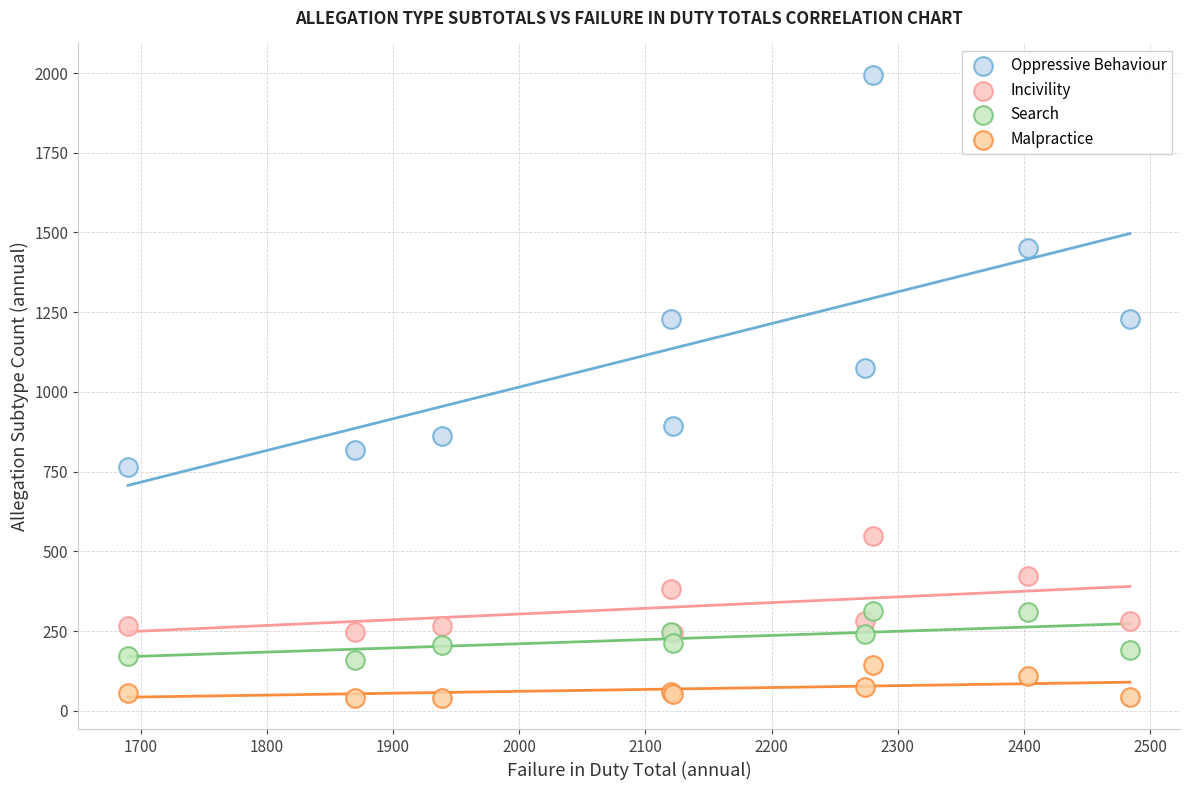

Across all series, what Y value is closest to 1018?

1076